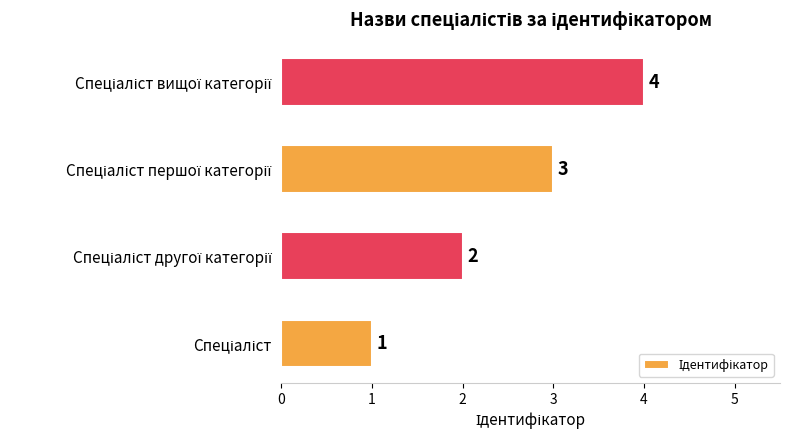

What is the greatest value displayed?

4